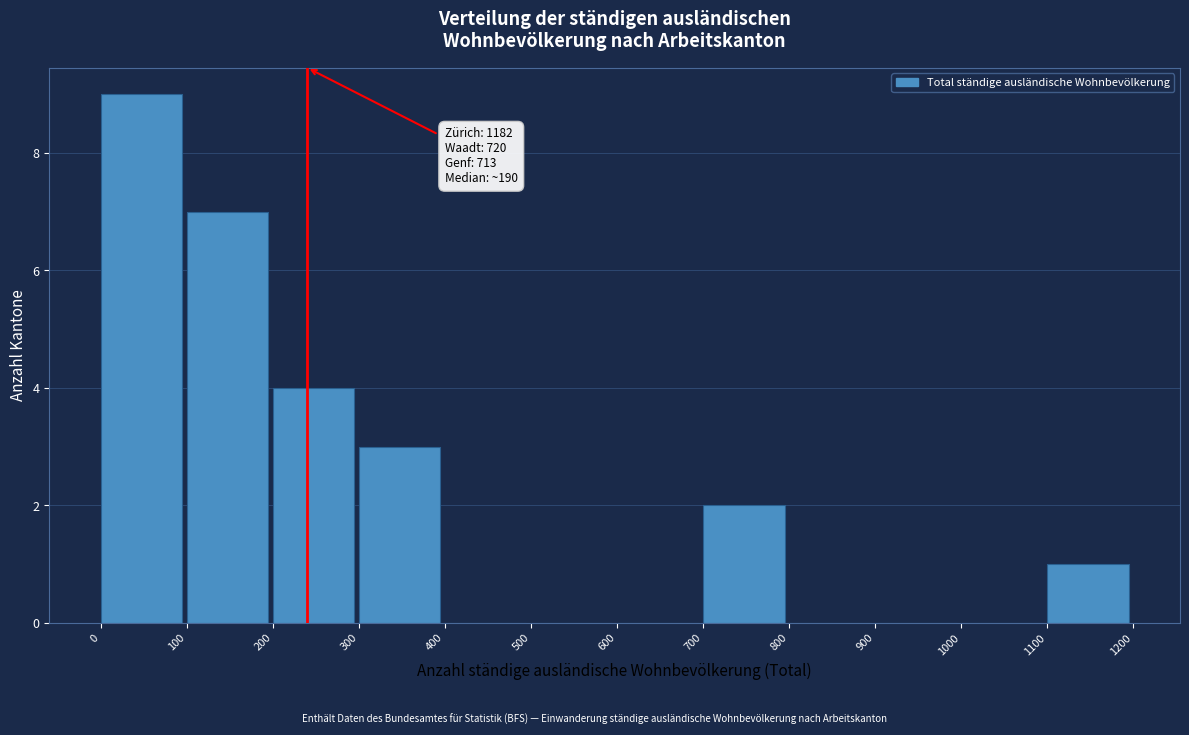

Over which range of the x-axis is the bar tallest?

0 to 100